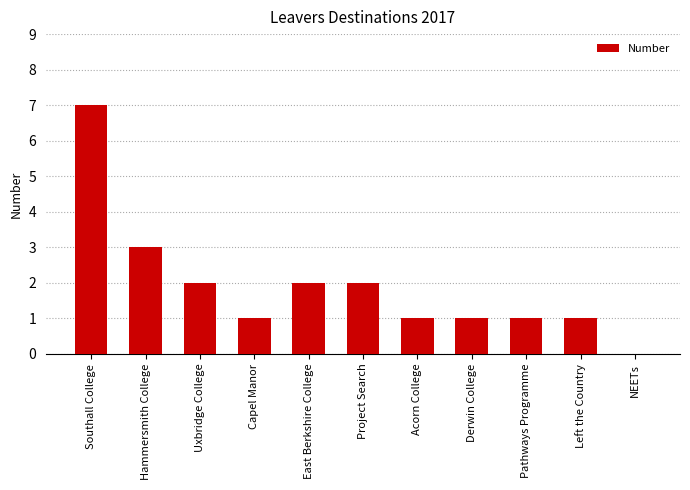

Are the bars horizontal?

No